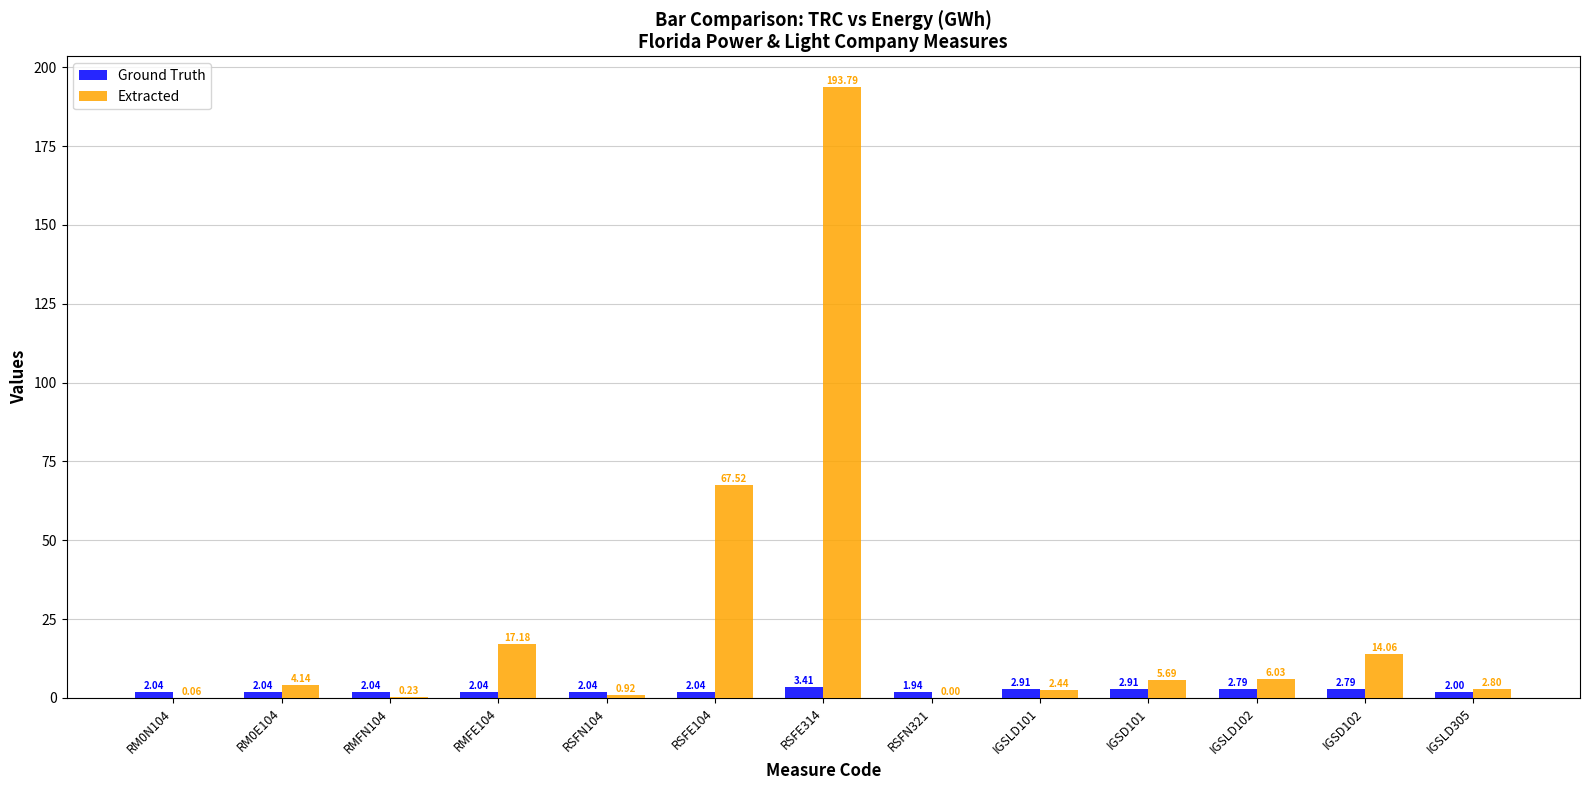

Which series changed the most between RSFN104 and RSFN321?

Extracted